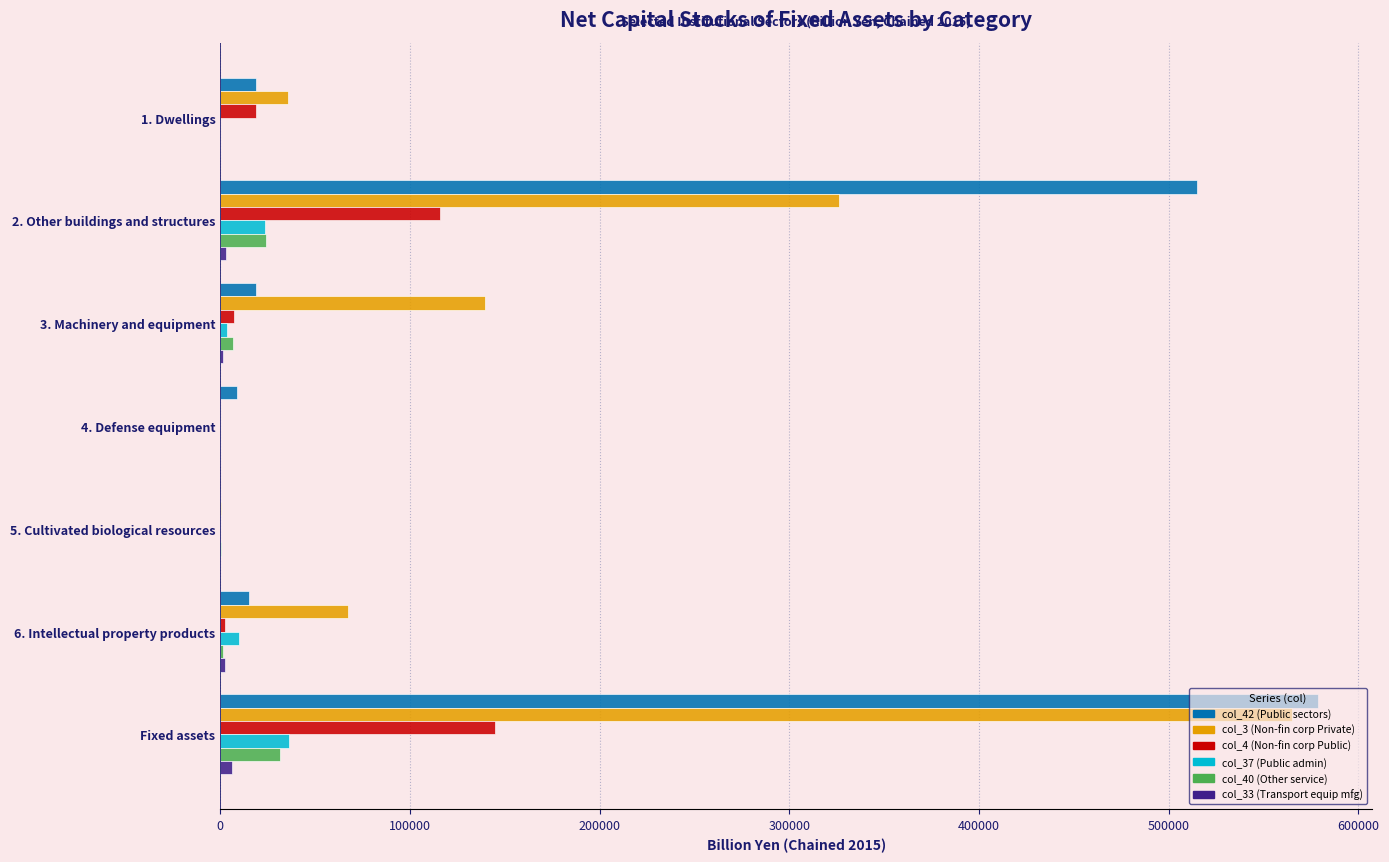

What is the sum of all col_4 (Non-fin corp Public) values?

289338.1